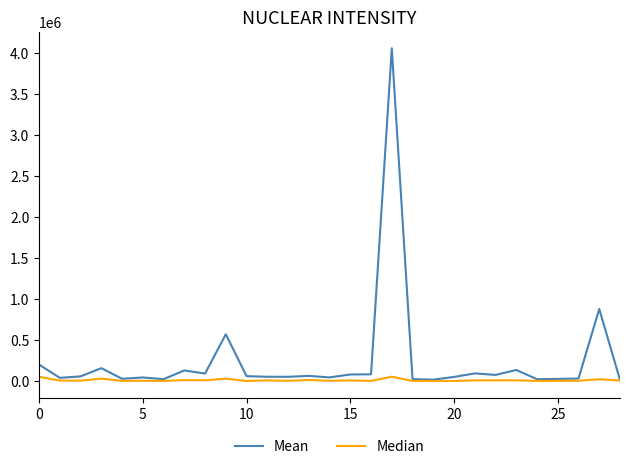

Which series has the largest total across all categories?

Mean